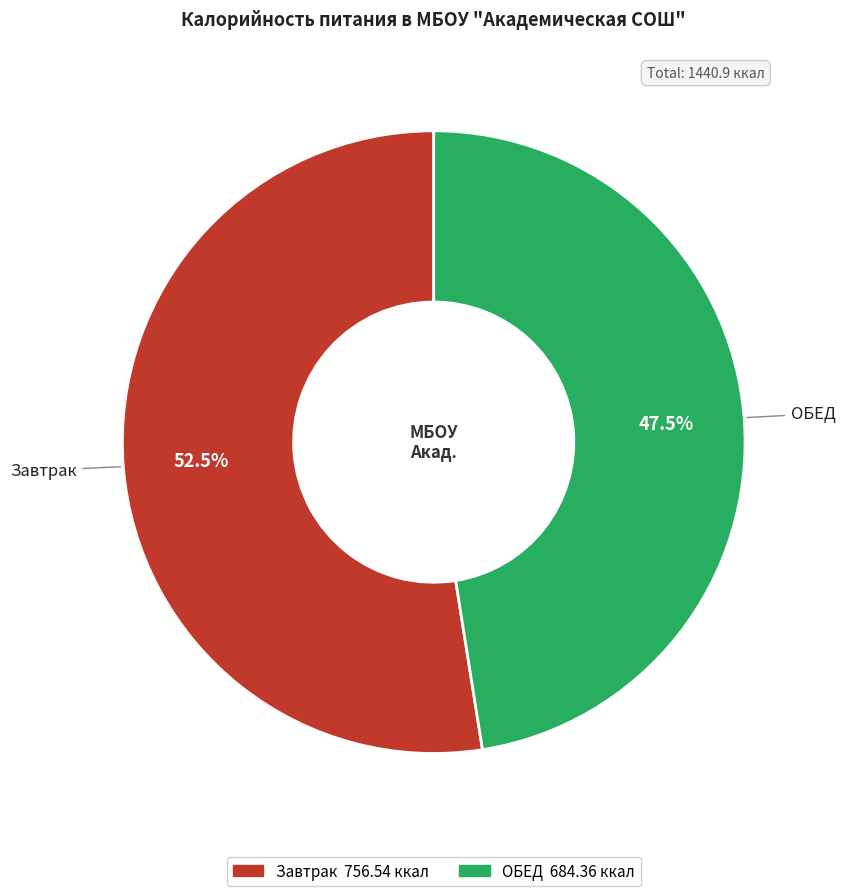

Count the number of slices in the pie.

2